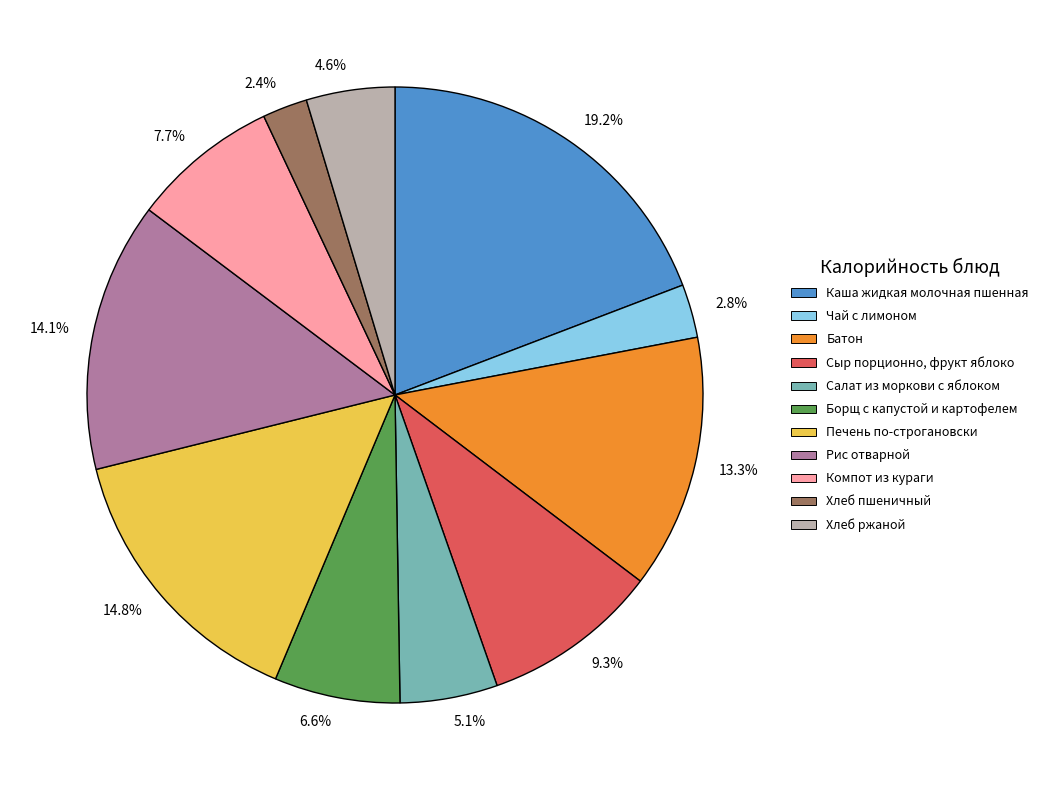

Which has a higher value, 6.6% or 19.2%?

19.2%